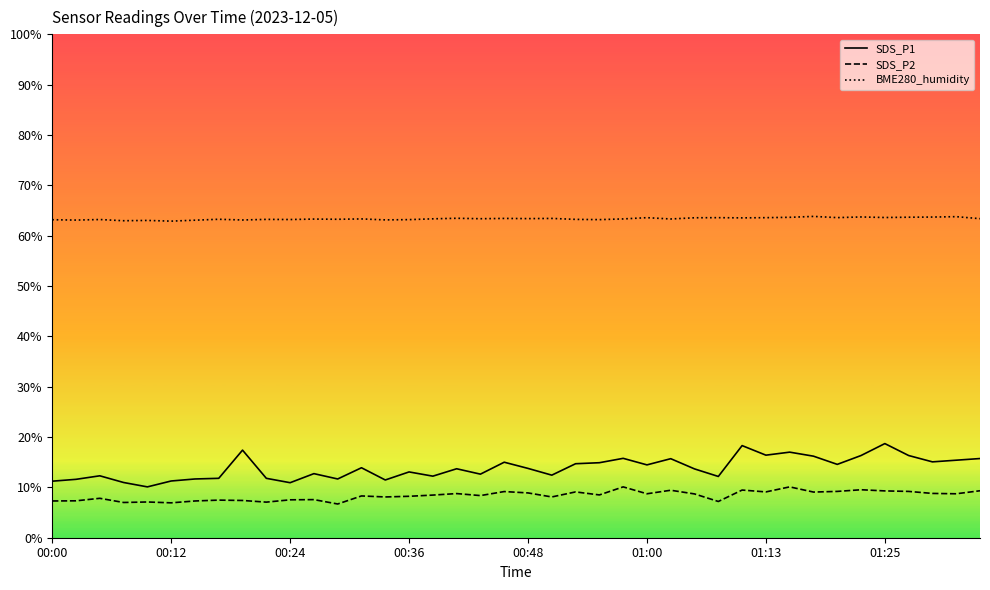

List the series in order of their peak value, lowest first.

SDS_P2, SDS_P1, BME280_humidity